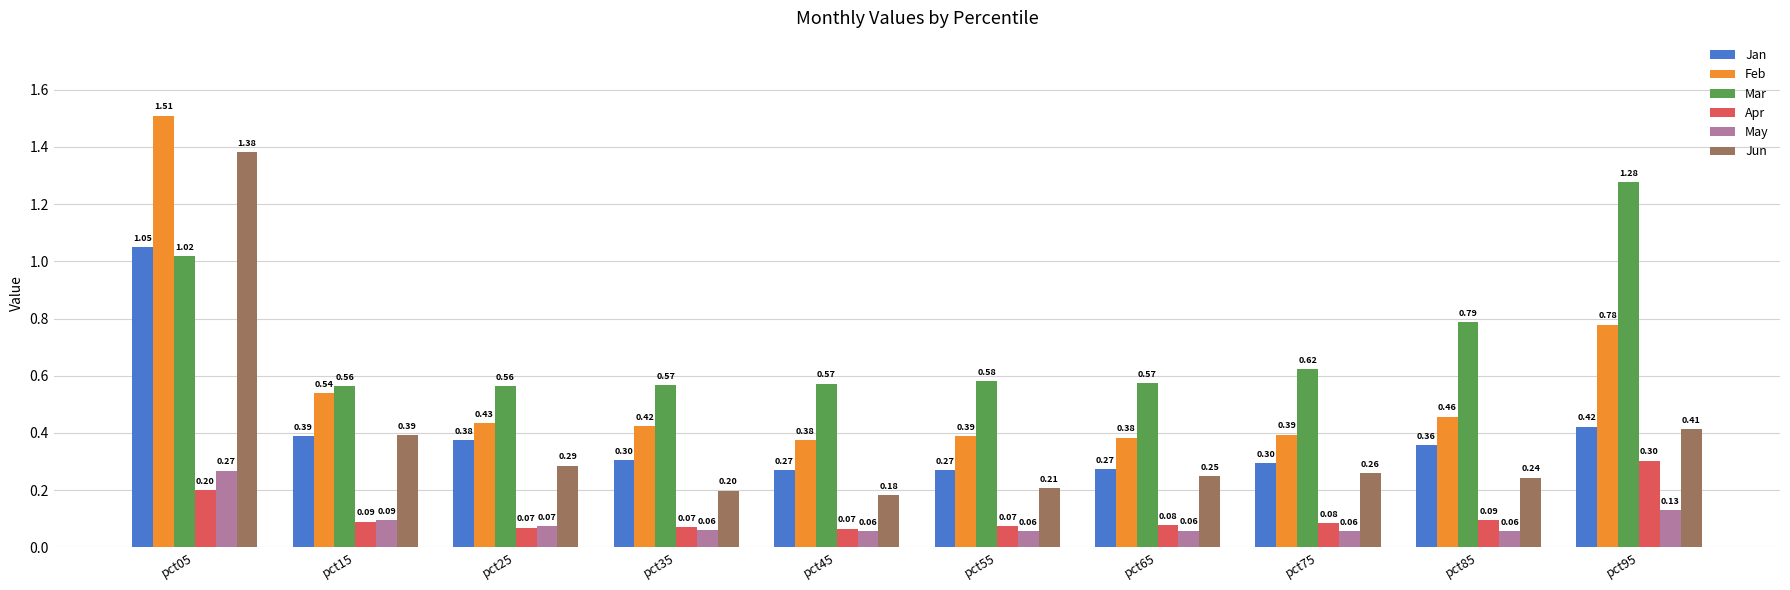

Which series has the largest range (max minus min)?

Jun